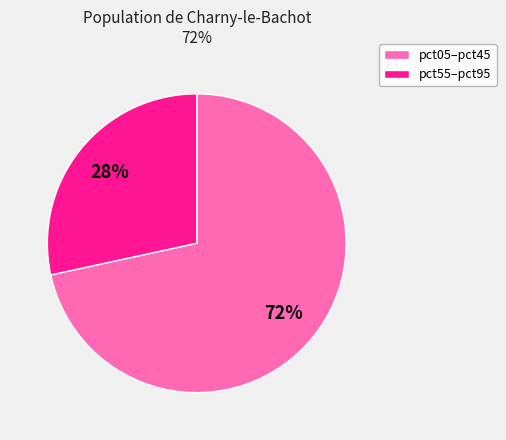

To the nearest percent, what is the average slice percentage?

50%